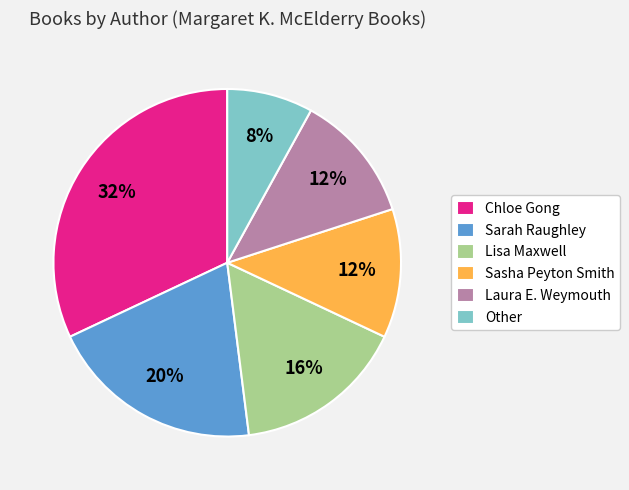

What is the ratio of the value at Laura E. Weymouth to the value at Other?

1.5